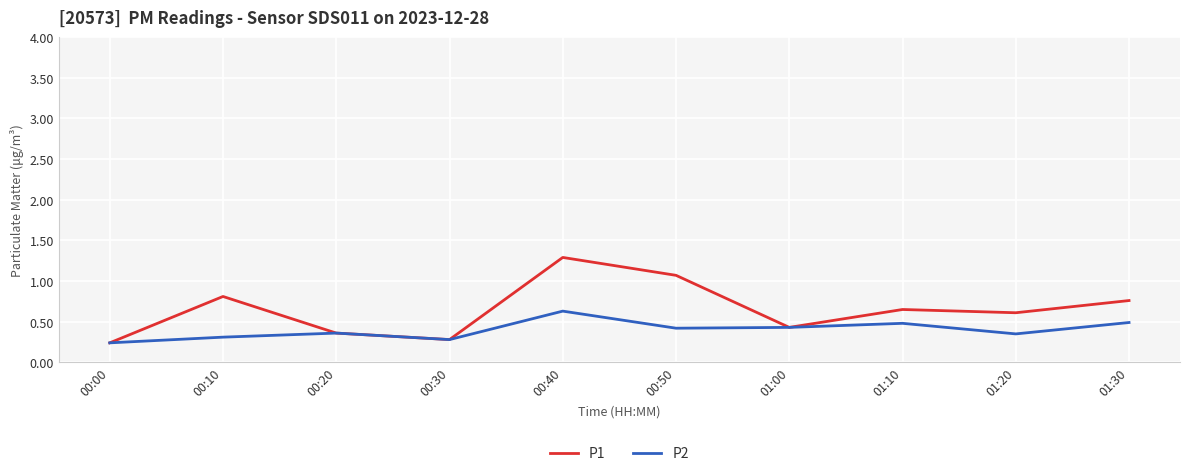

What is the maximum value shown in the chart?

1.3